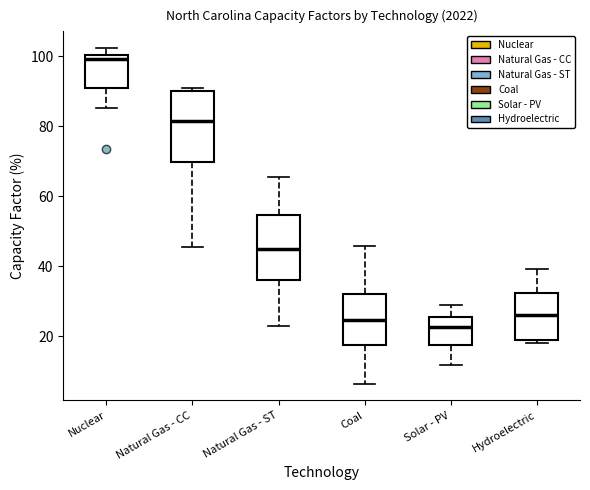

Where does the upper whisker of the box for Natural Gas - ST end on the y-axis? The values are not printed on the chart, so give them approximately, as read against the axis.

66